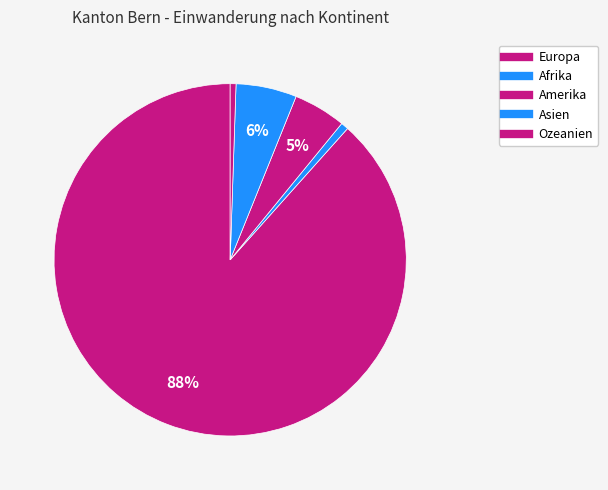

How many slices are in this pie chart?

5